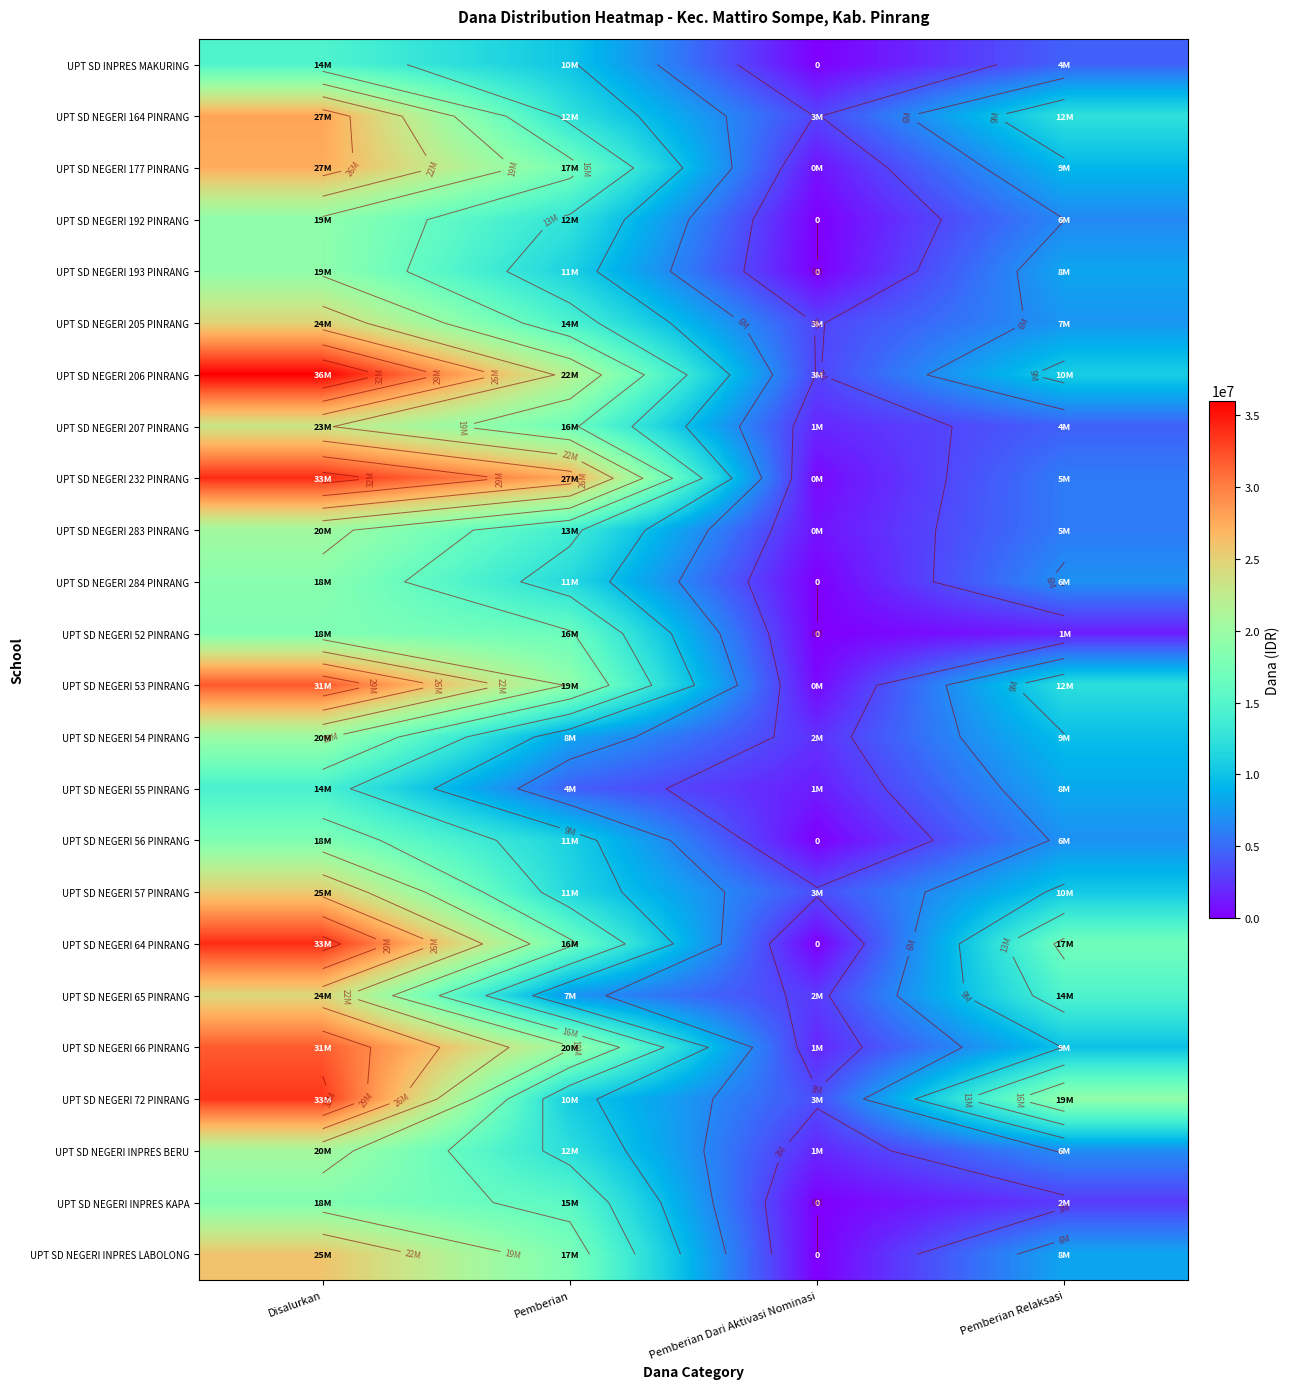

What is the sum of the UPT SD NEGERI 232 PINRANG values at Pemberian Relaksasi and Pemberian?

33525000